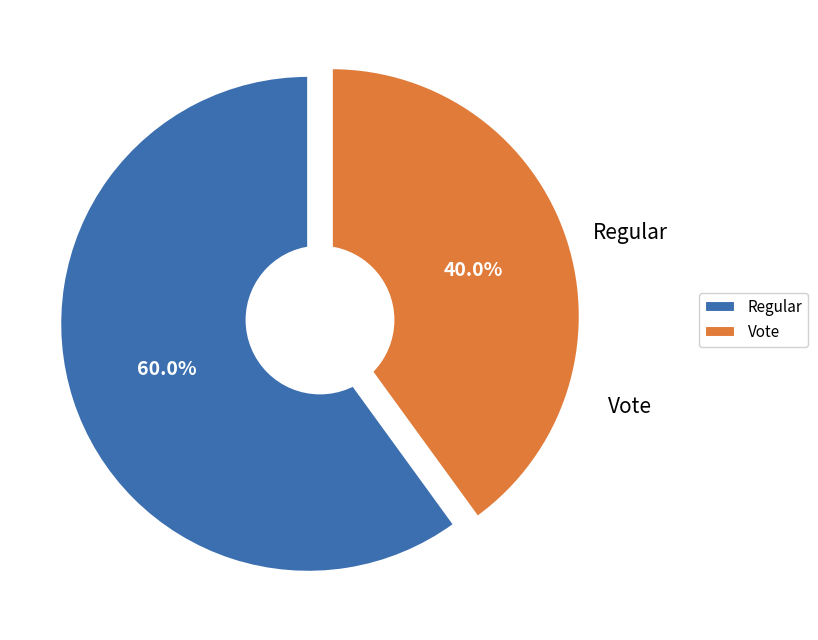

Rank the categories by value from highest to lowest.

Regular, Vote